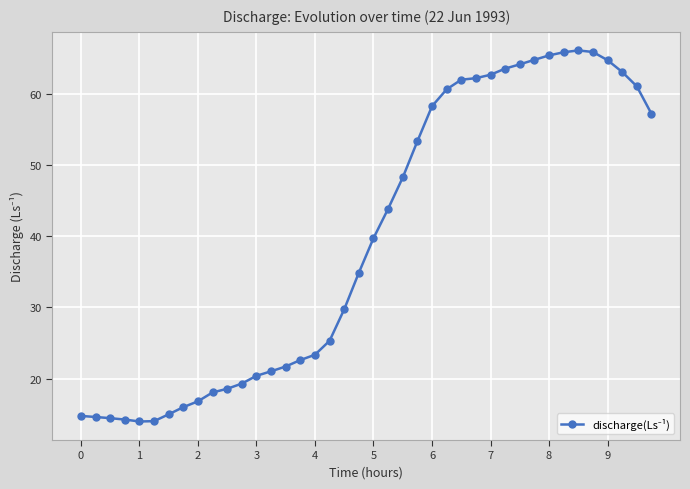

What is the difference between the second highest and second lowest values?

51.9